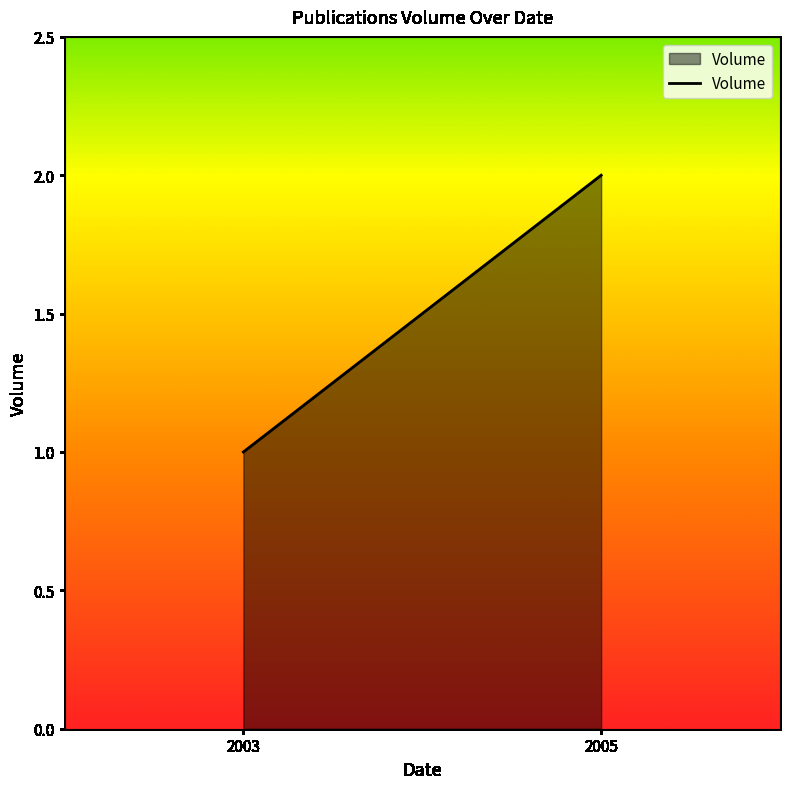

The value at 2005 is 3. True or false?

False